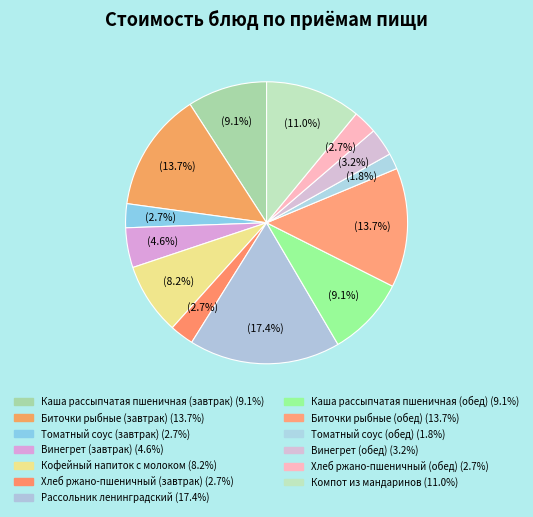

To the nearest percent, what is the difference between the largest and smallest slice percentages?

16%